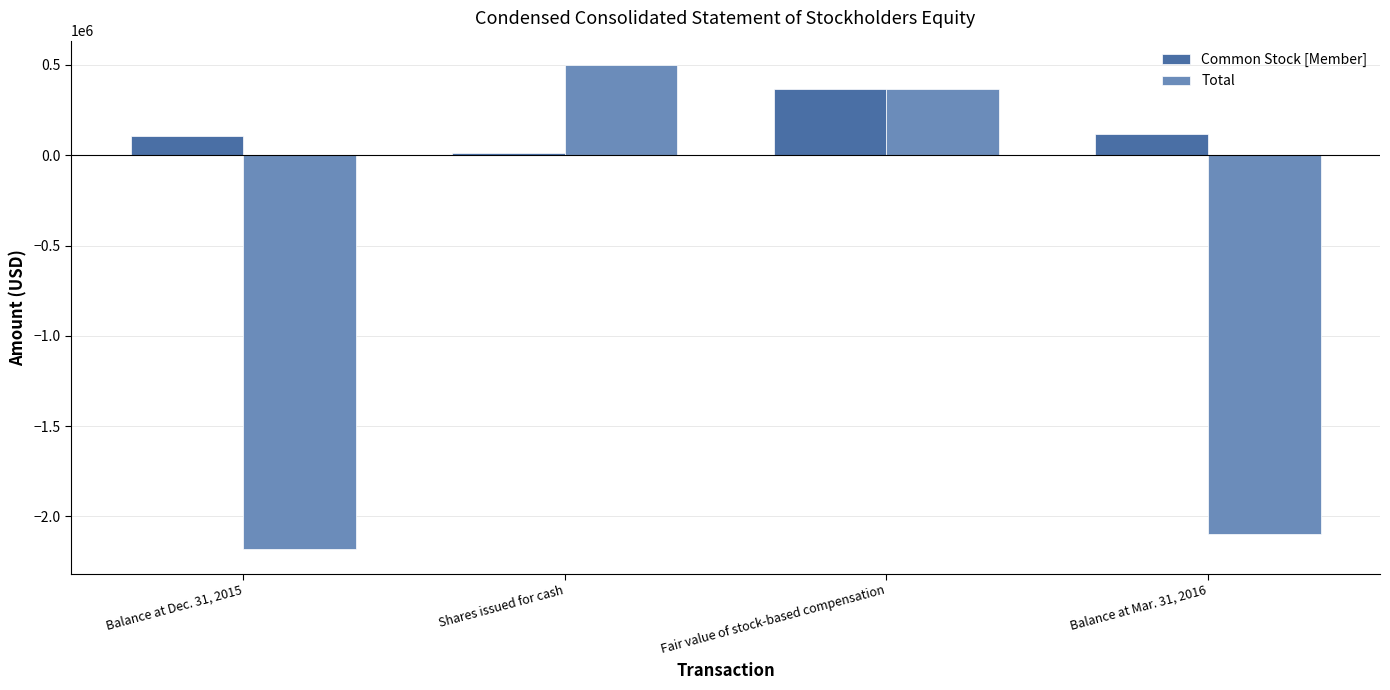

Rank the series by their maximum value, from lowest to highest.

Common Stock [Member], Total